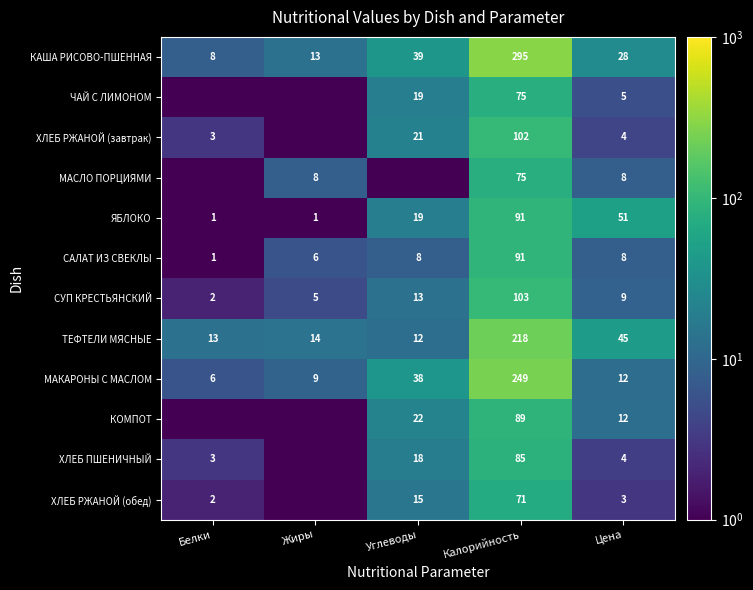

The ЯБЛОКО series shows 91.0 at Калорийность. True or false?

True